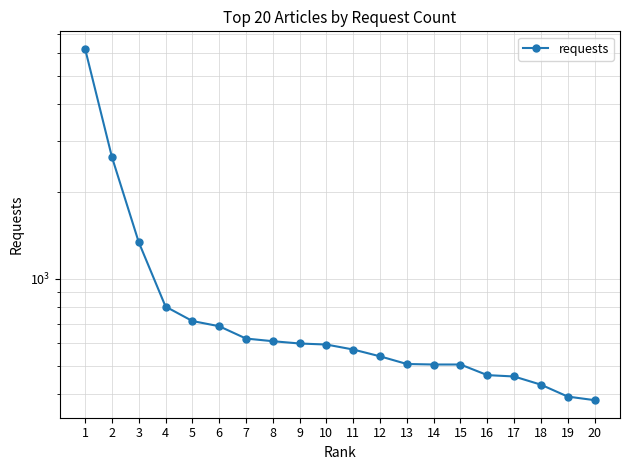

List the labels in order of value, largest first.

1, 2, 3, 4, 5, 6, 7, 8, 9, 10, 11, 12, 13, 14, 15, 16, 17, 18, 19, 20